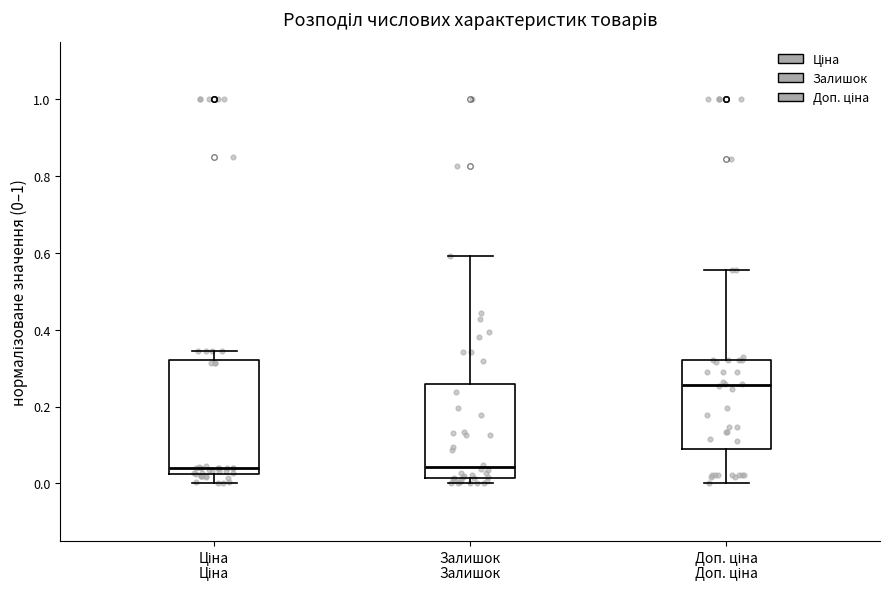

Reading left to right, read every box against the y-axis: the position of its median line, the range the box covers, and the ends of its whiskers. The values are not printed on the chart, so give them approximately, as read against the axis.

Ціна: median 0.04, box 0.02 to 0.32, whiskers 0.00 to 0.34
Залишок: median 0.04, box 0.02 to 0.26, whiskers 0.00 to 0.60
Доп. ціна: median 0.26, box 0.08 to 0.32, whiskers 0.00 to 0.56